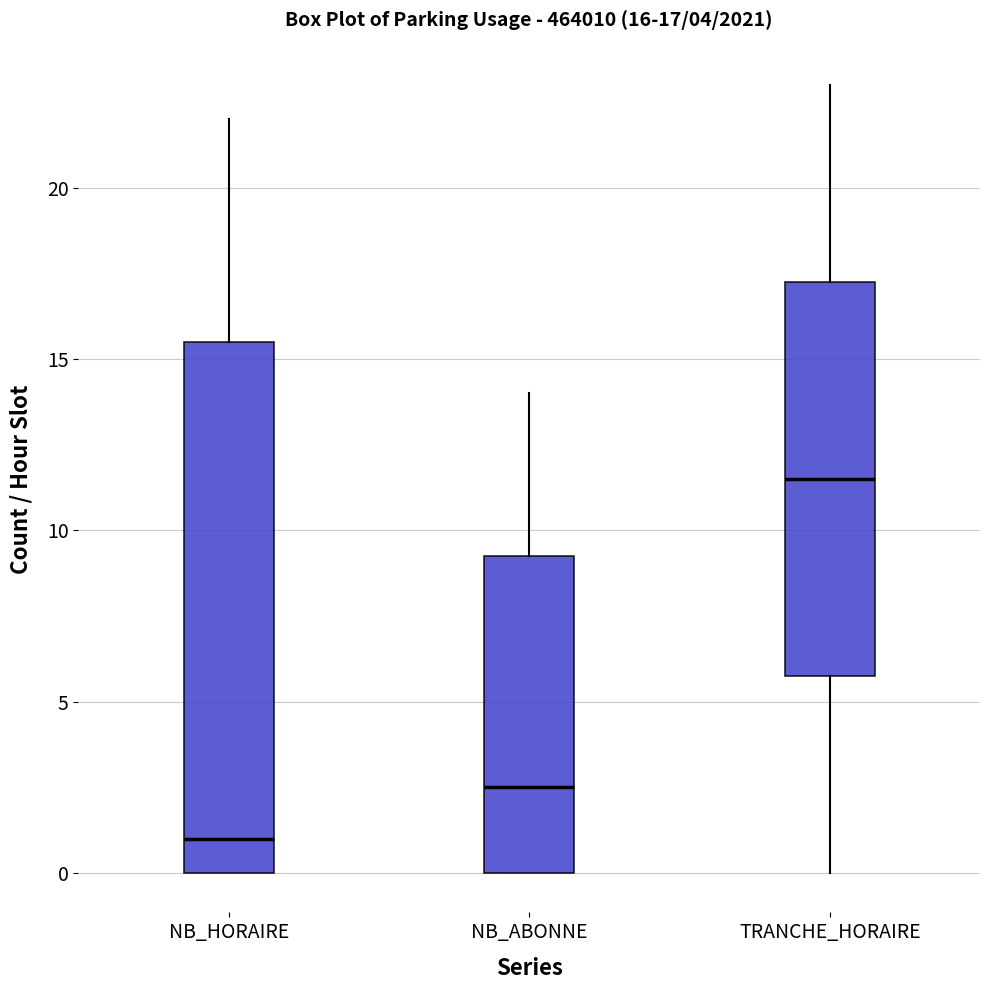

Which box has the lowest median line?

NB_HORAIRE